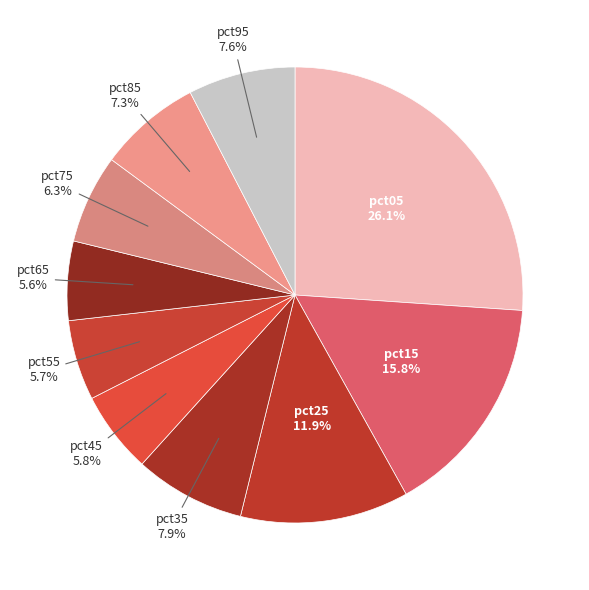

How many slices are in this pie chart?

10